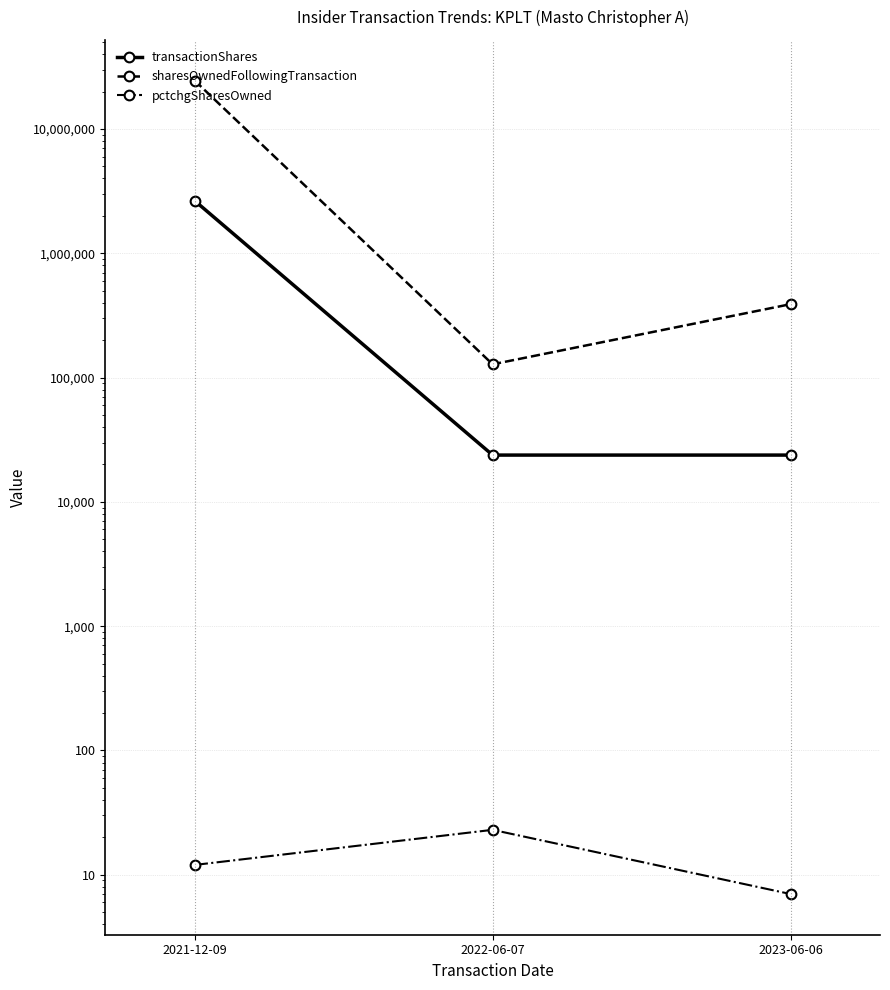

Where does the sharesOwnedFollowingTransaction series first go above 389881?

2021-12-09